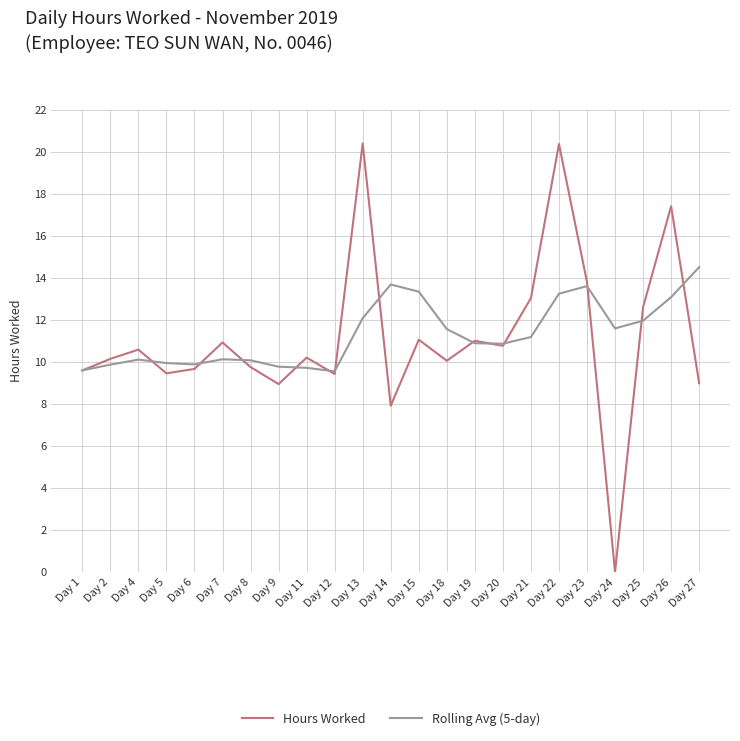

What is the sum of all Rolling Avg (5-day) values?

260.1